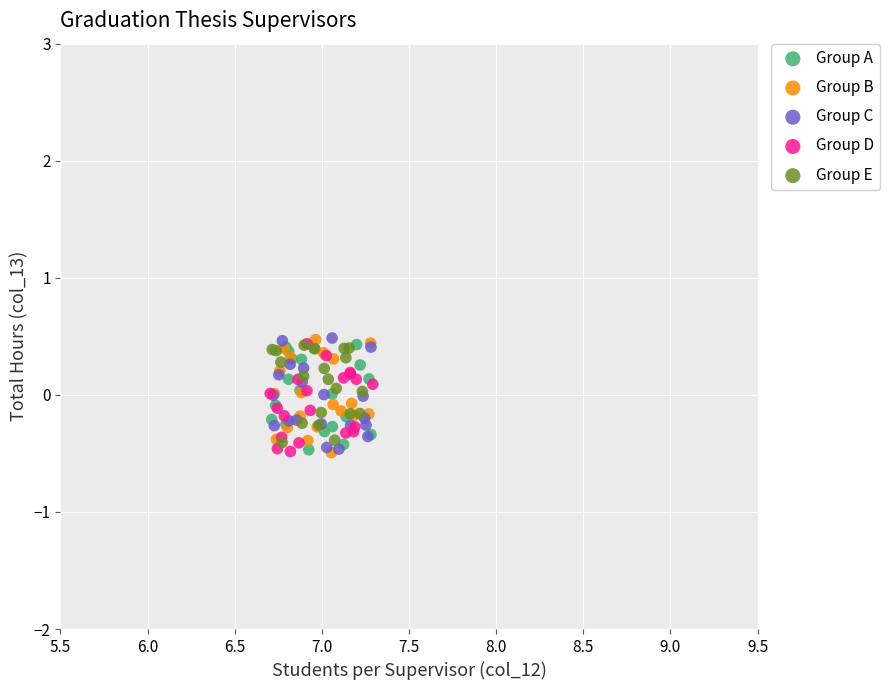

What are all the series names shown in the legend?

Group A, Group B, Group C, Group D, Group E